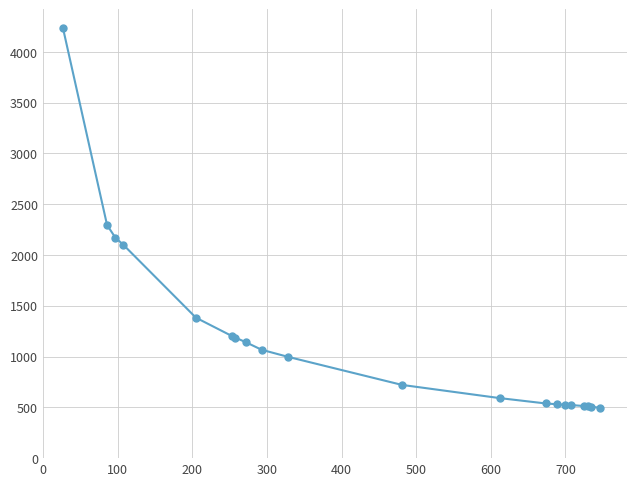

What is the value of the 16th point from the left?

523